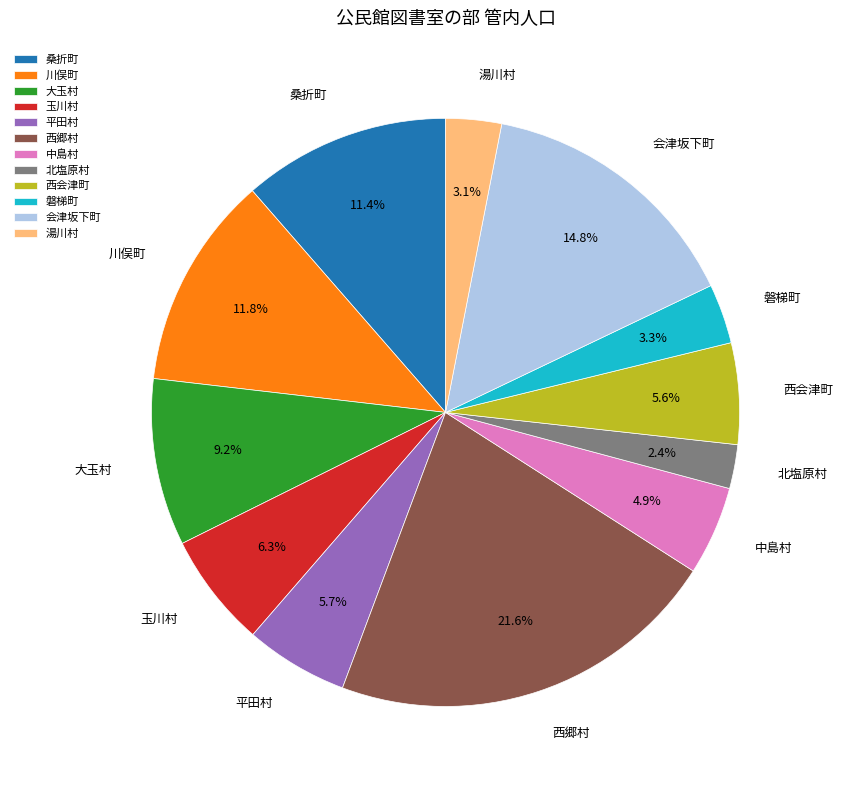

What is the ratio of the value at 中島村 to the value at 西会津町?

0.9